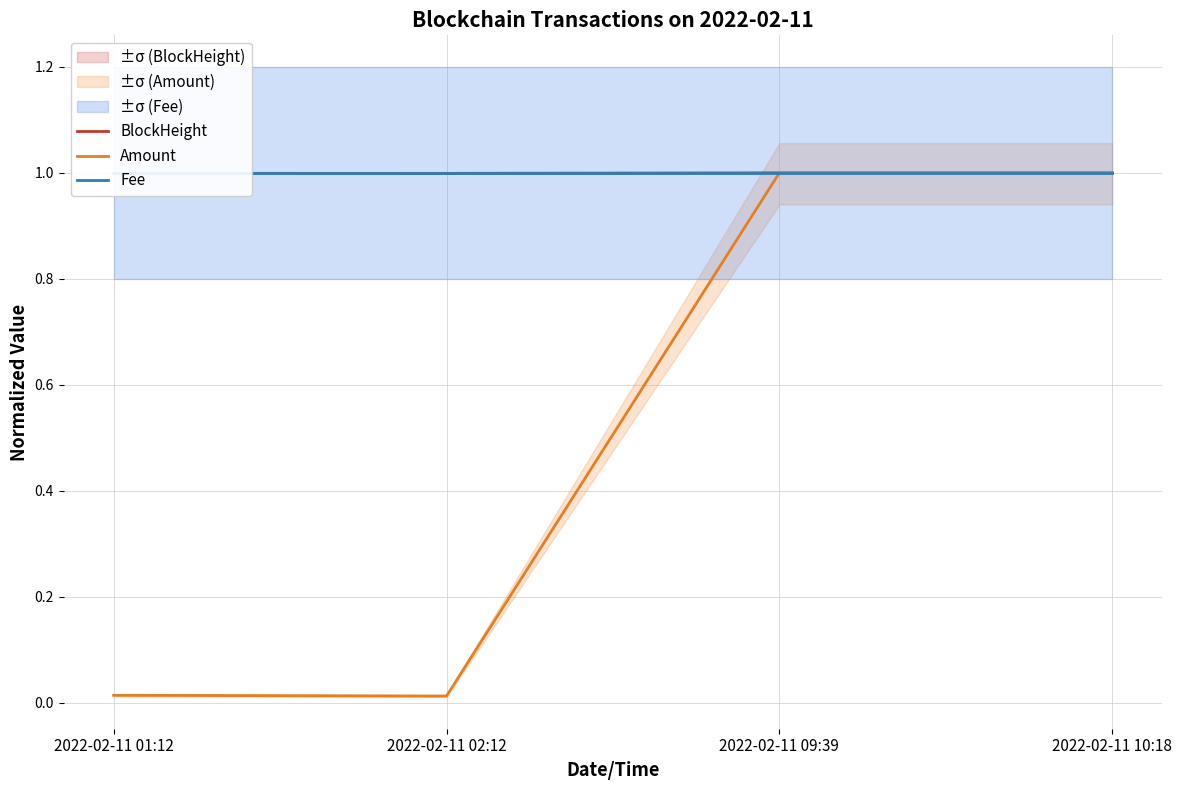

What position from the left is 2022-02-11 10:18?

4